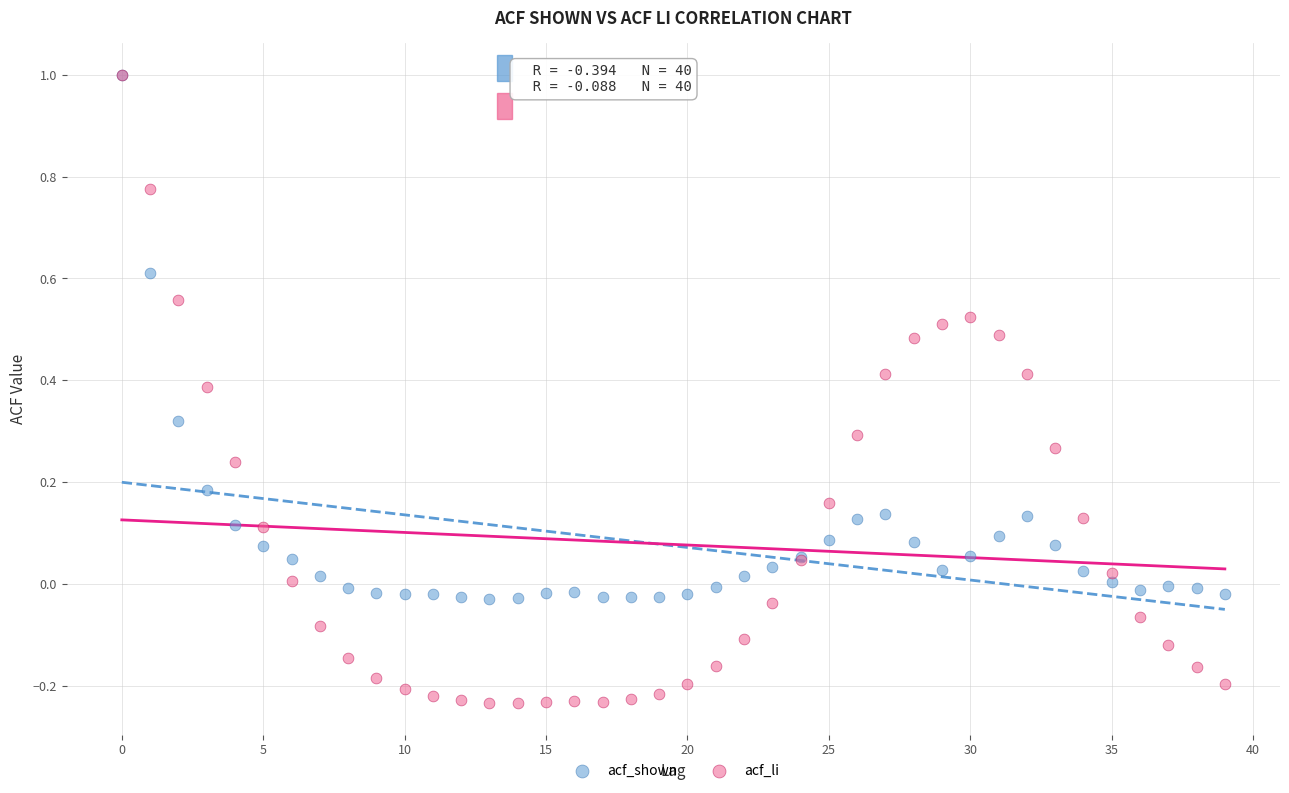

What are all the series names shown in the legend?

acf_shown, acf_li